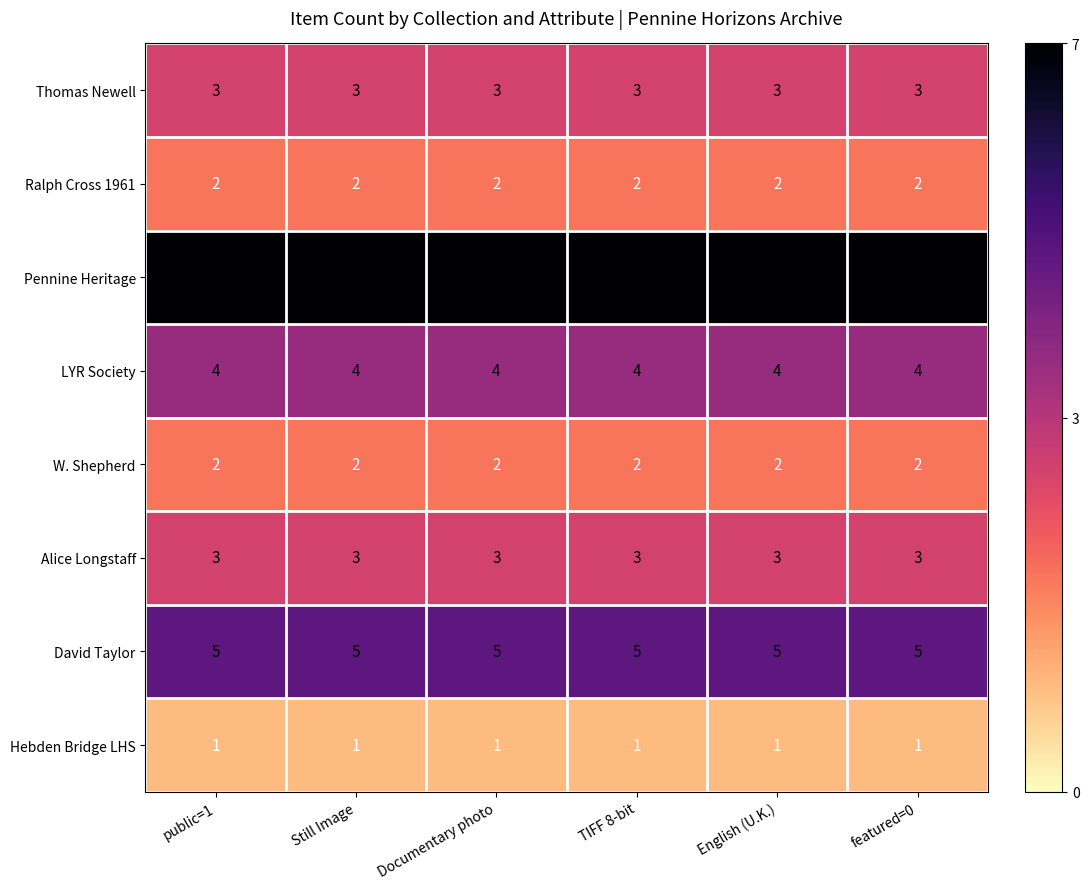

What is the difference between the highest and lowest values at featured=0?

6